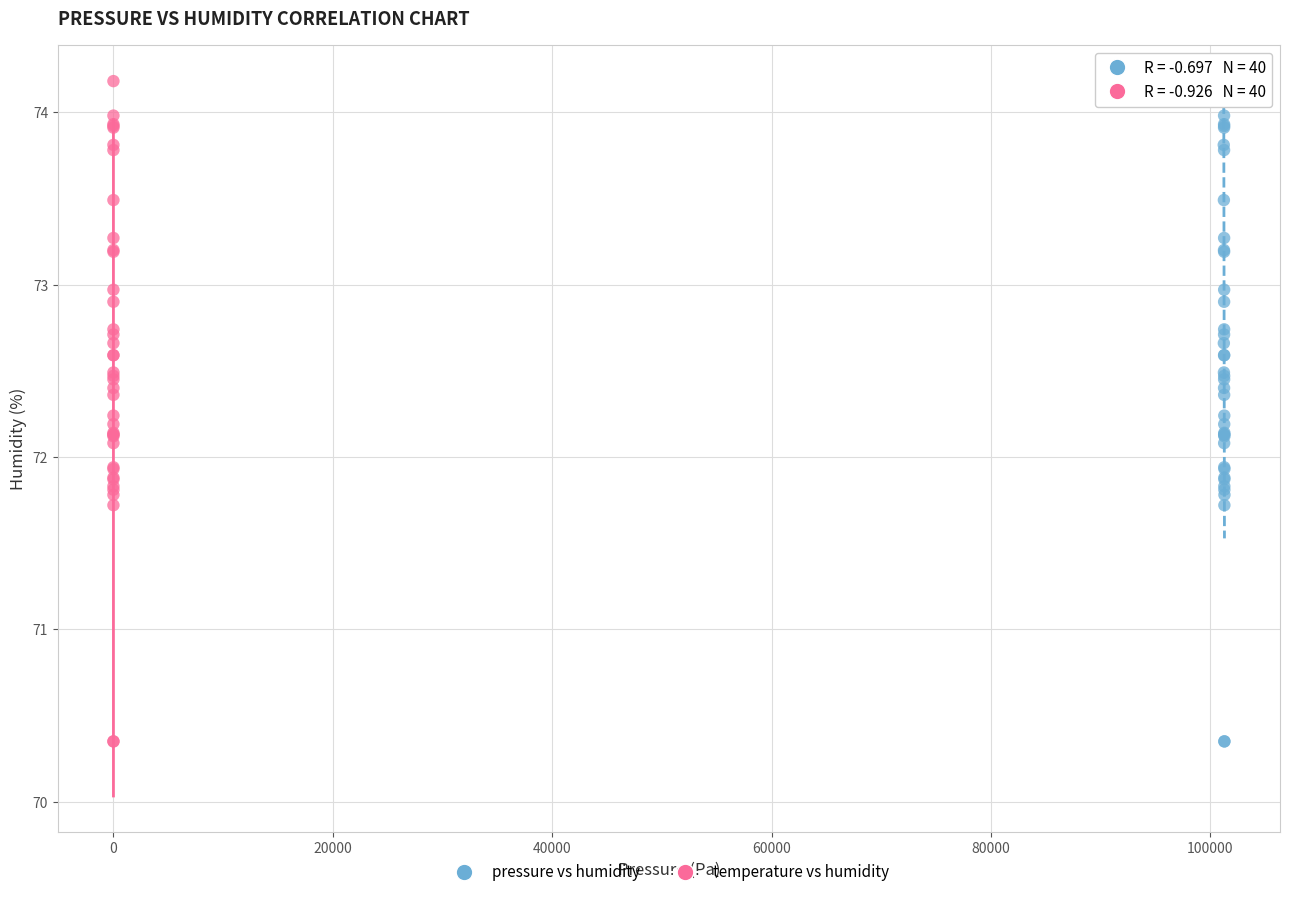

What are all the series names shown in the legend?

pressure vs humidity, temperature vs humidity